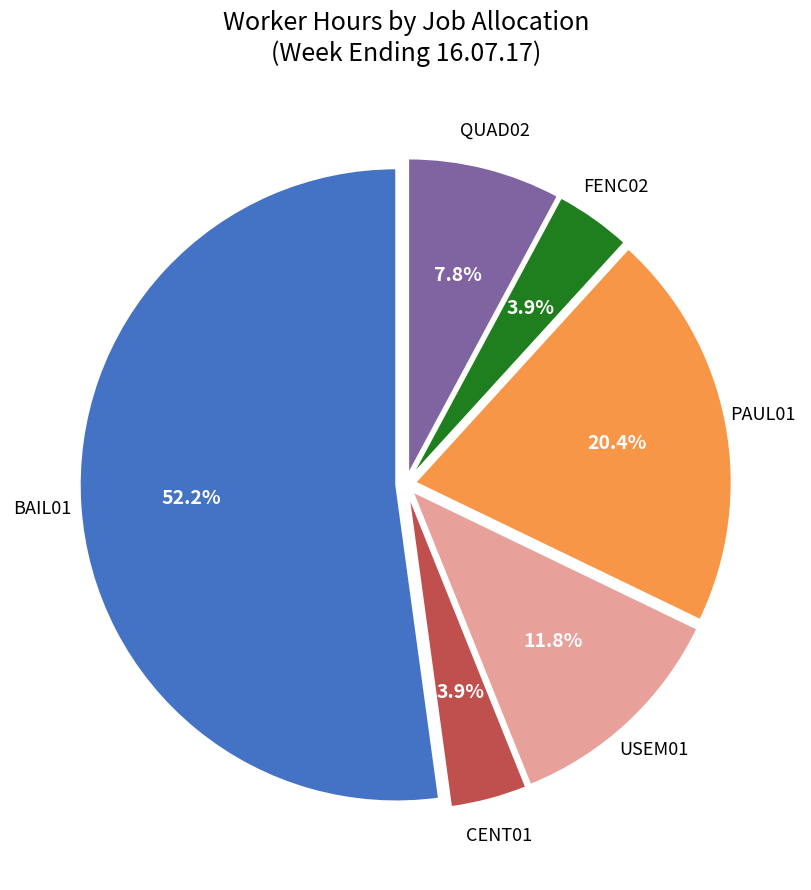

Does any single category account for the majority?

Yes